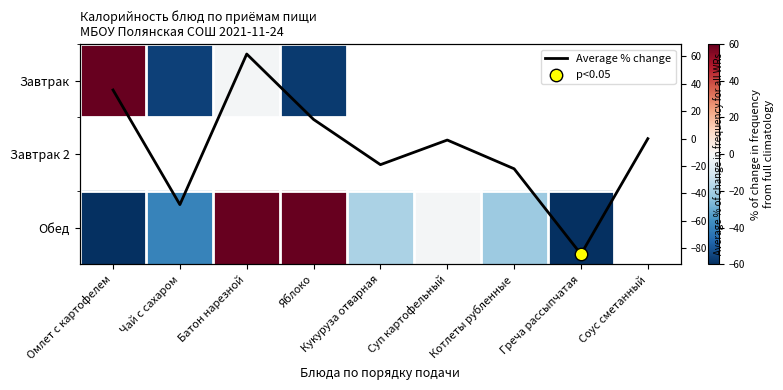

True or false: Average % change has a value of -1.0 at Суп картофельный.

True